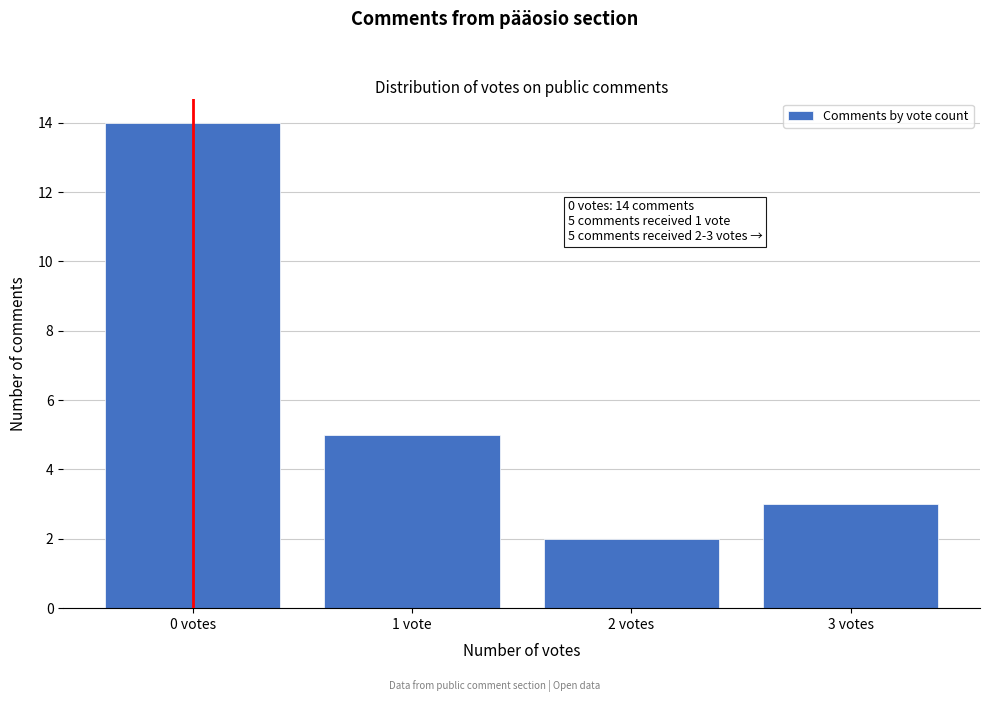

Reading left to right, extract all data points from this chart.

14	5	2	3